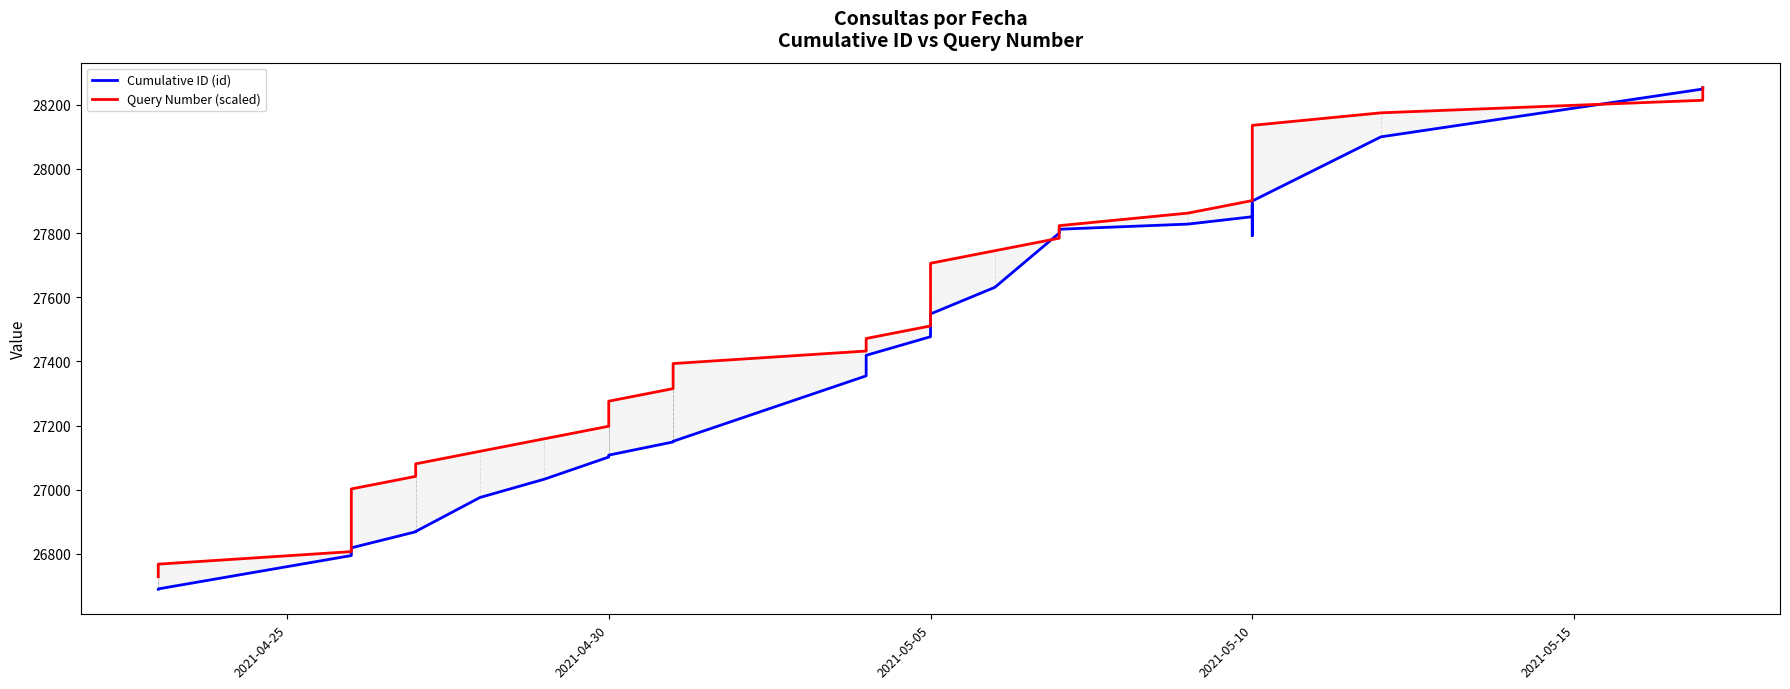

How many times do Query Number (scaled) and Cumulative ID (id) cross each other?

3